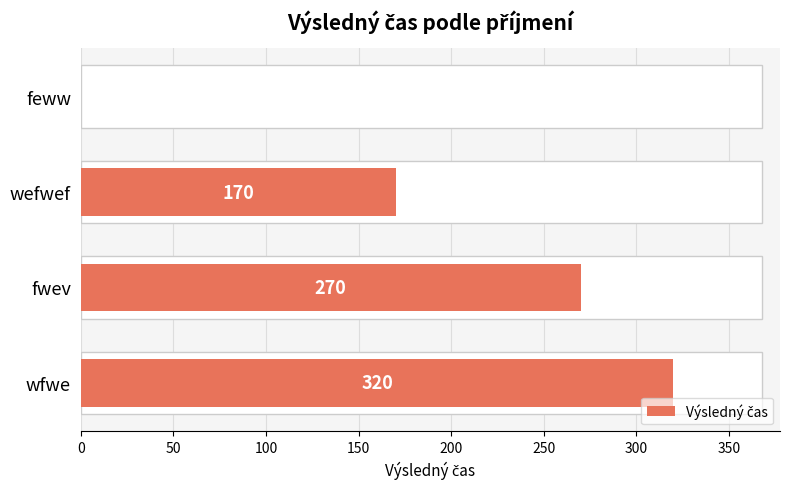

What is the value of the 3rd bar from the left?

270